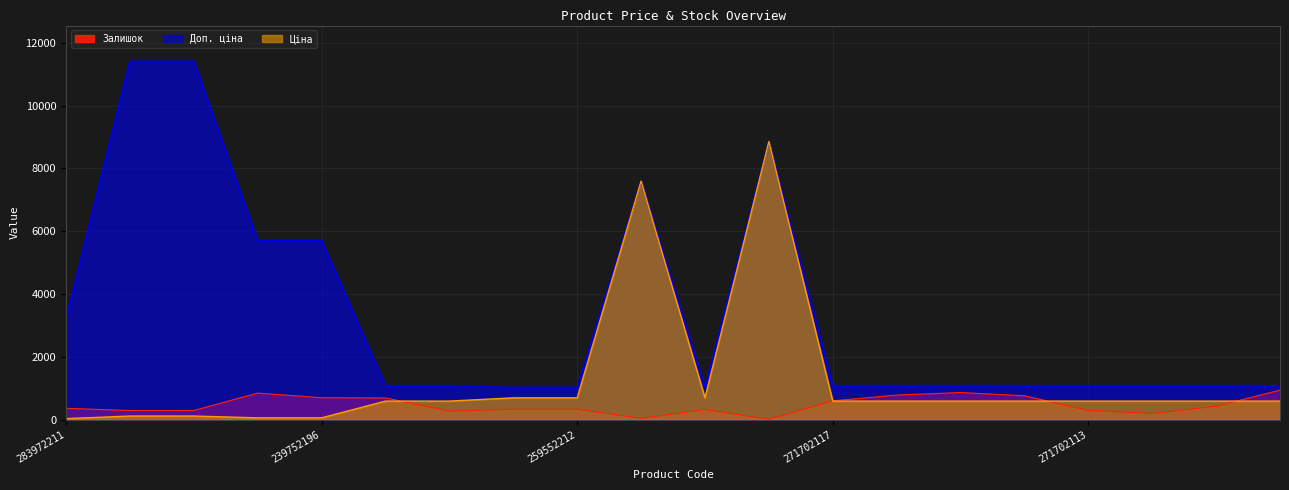

True or false: Ціна and Доп. ціна cross at least once.

False